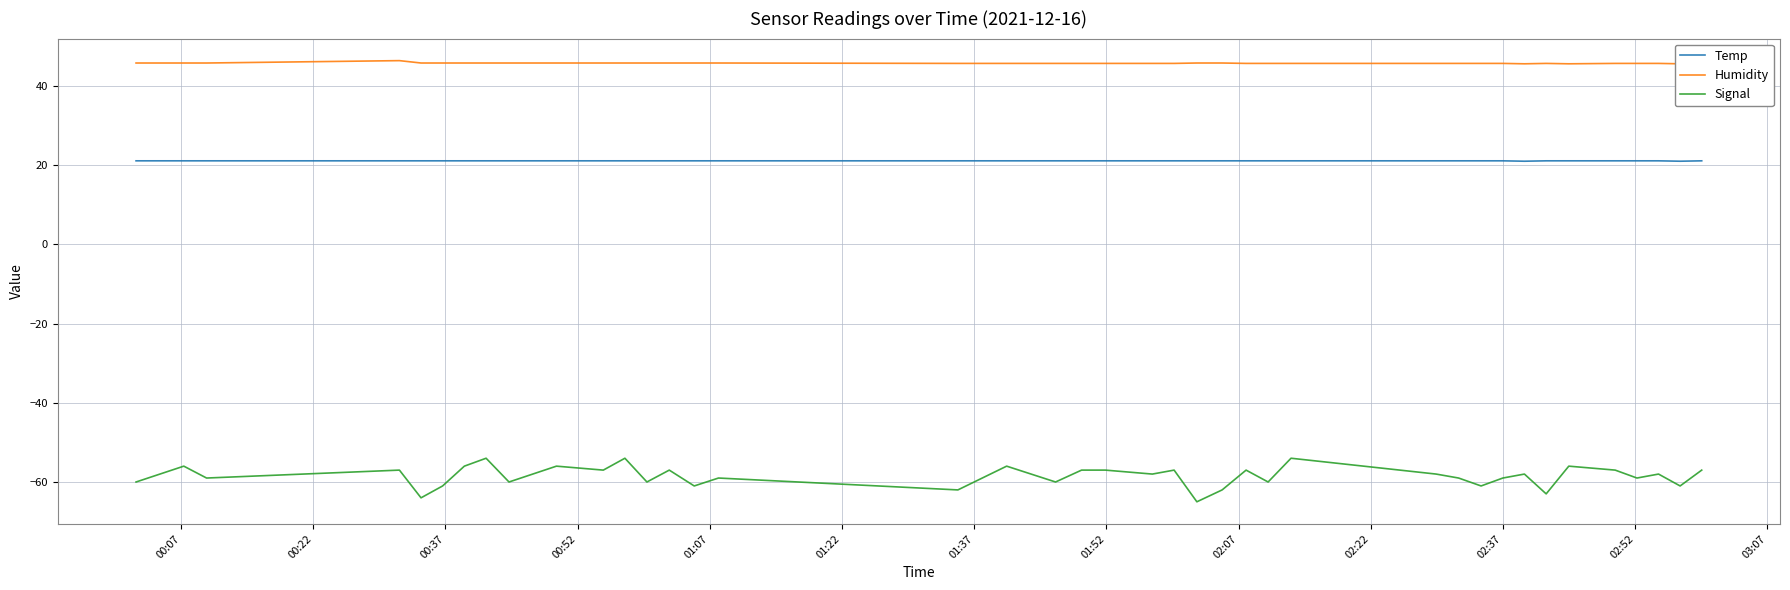

Which series has the largest total across all categories?

Humidity